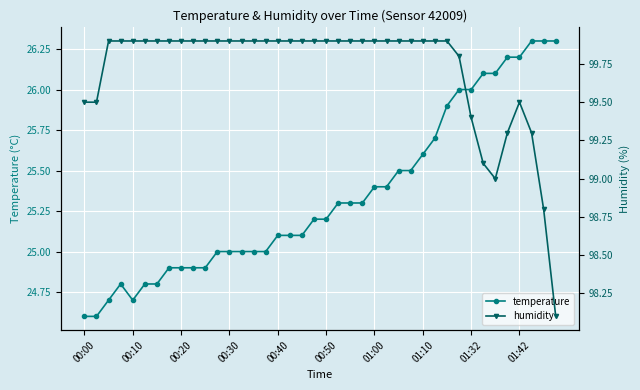

What is the value of the humidity point at the 6th from the left?

99.9